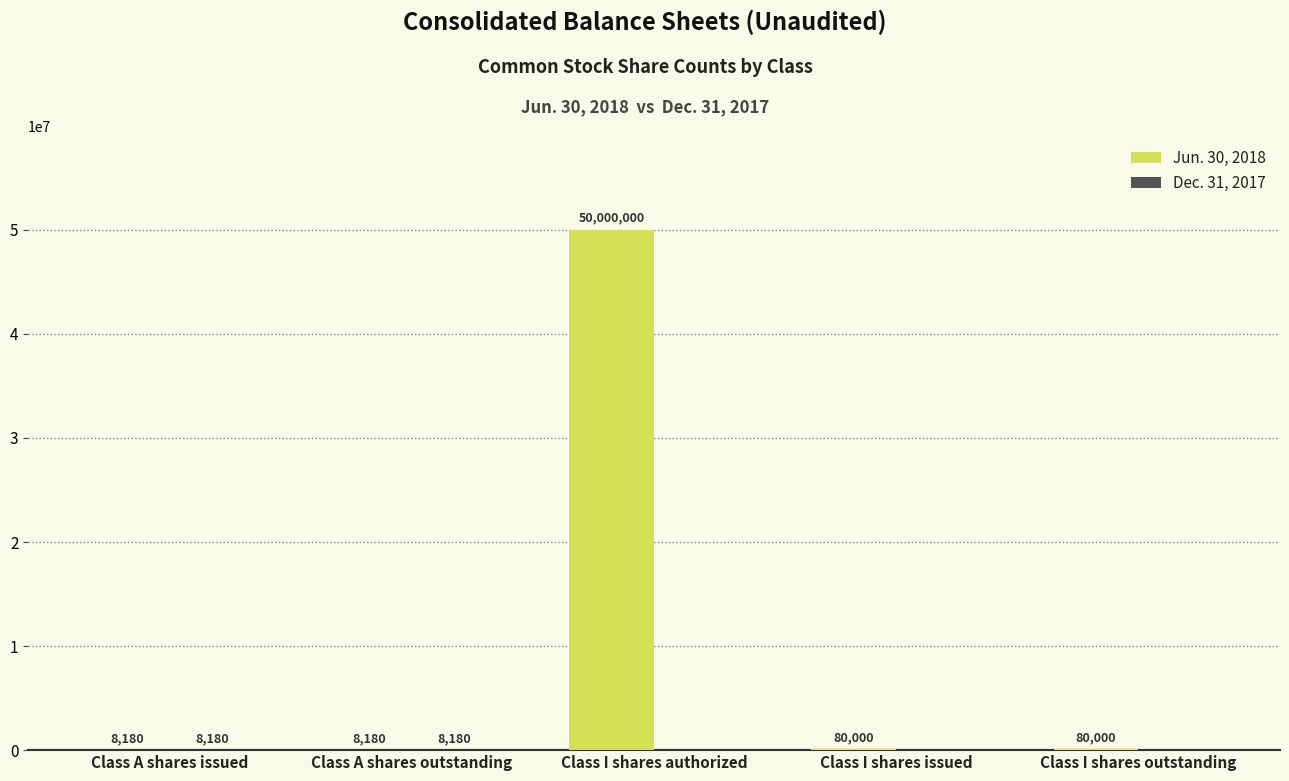

What is the total value across all series at Class I shares issued?

80000